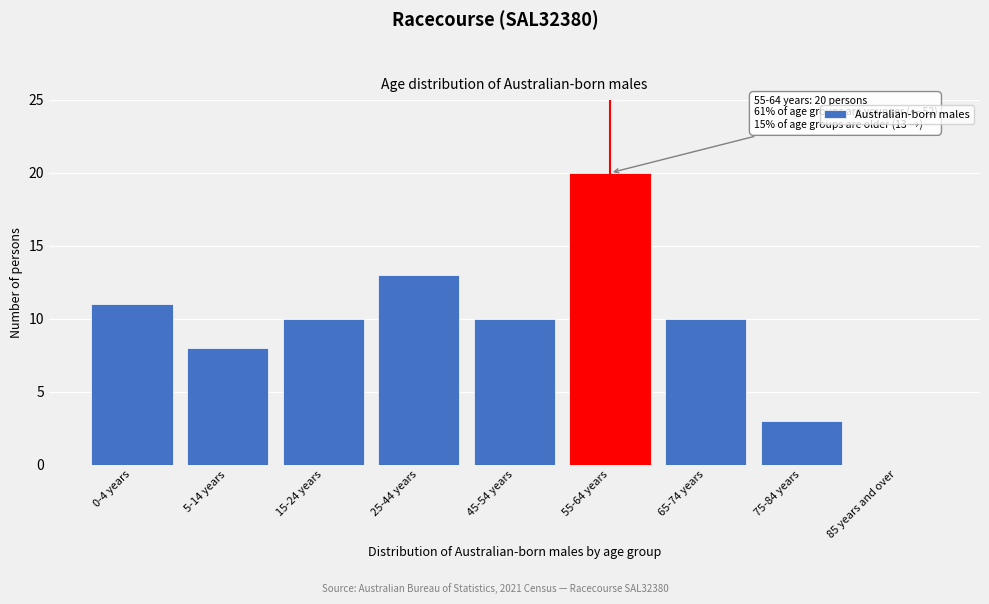

Reading left to right, what are all the values shown in this chart?

0-4 years=11	5-14 years=8	15-24 years=10	25-44 years=13	45-54 years=10	55-64 years=20	65-74 years=10	75-84 years=3	85 years and over=0